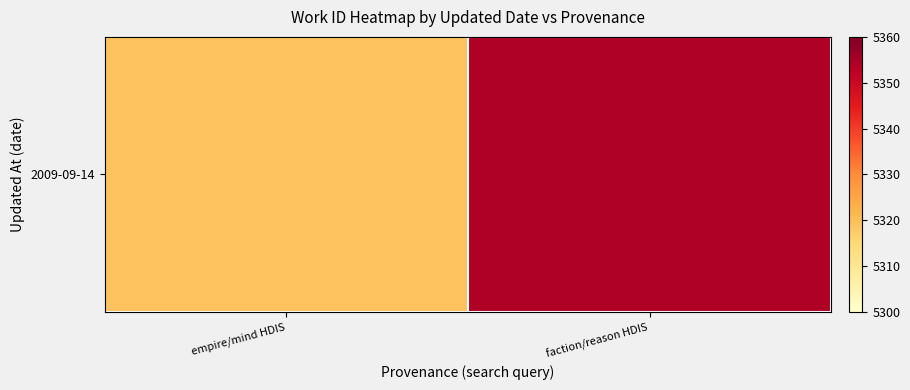

What is the smallest value displayed?

5319